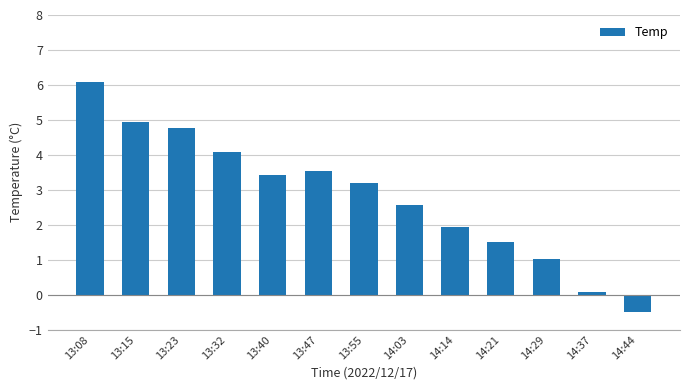

Rank the categories by value from lowest to highest.

14:44, 14:37, 14:29, 14:21, 14:14, 14:03, 13:55, 13:40, 13:47, 13:32, 13:23, 13:15, 13:08